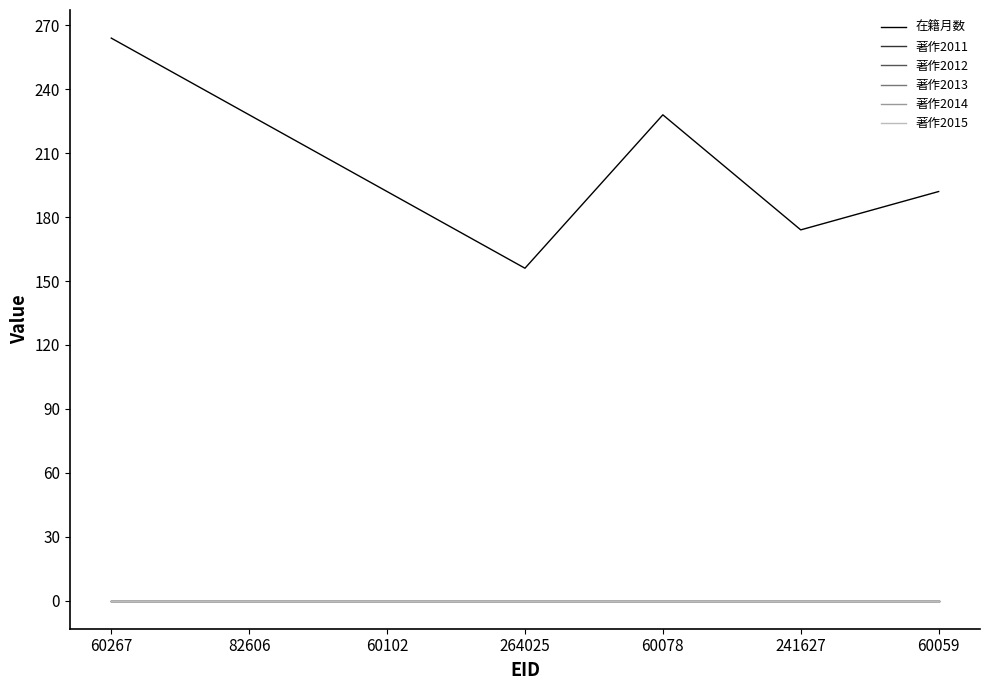

True or false: 著作2013 and 著作2012 intersect in this chart.

False